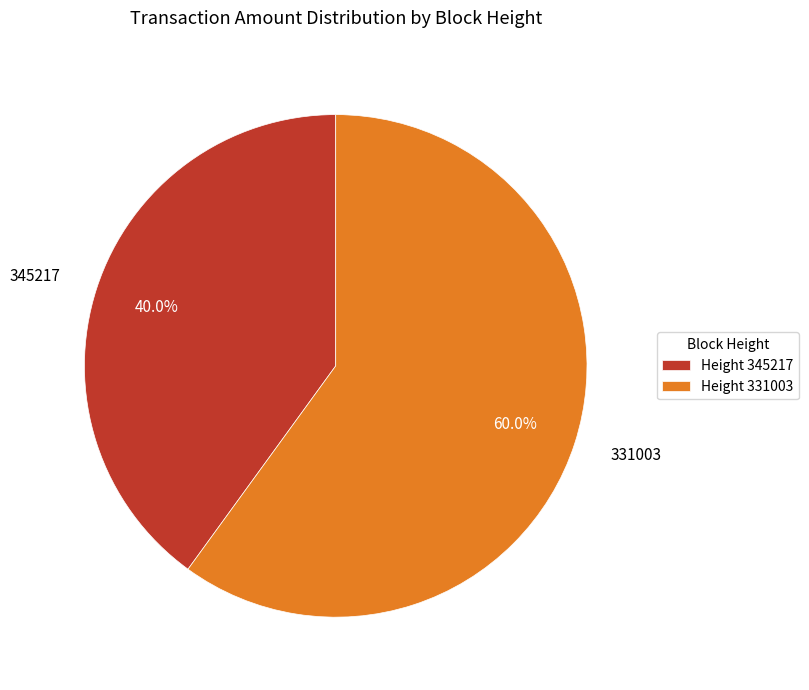

Rank the categories by value from highest to lowest.

331003, 345217